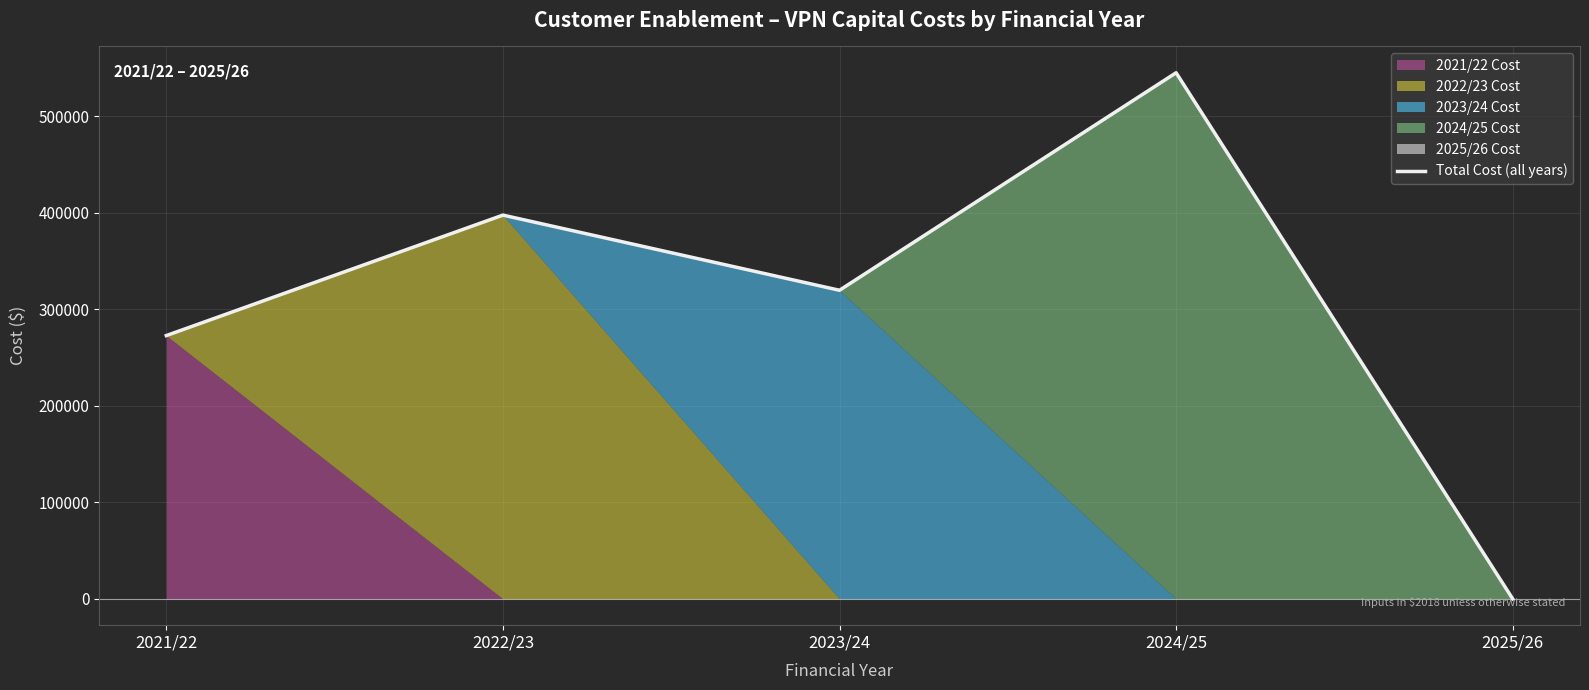

Where is the first local maximum?

2022/23